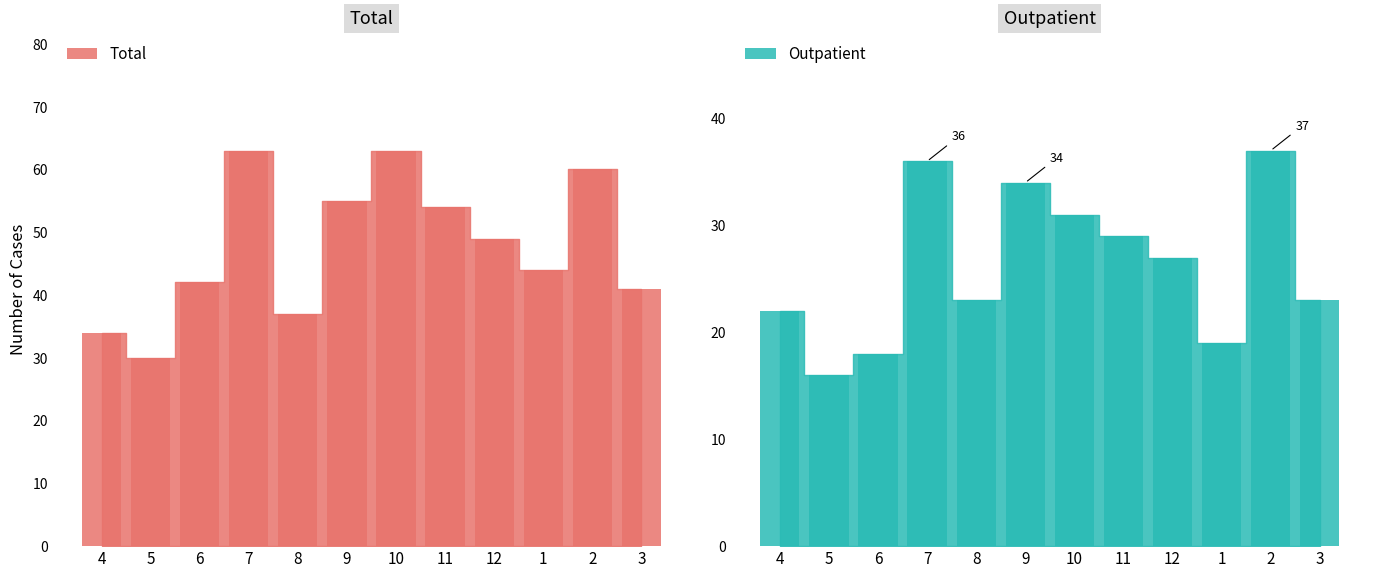

Between 4 and 1, which is larger?

1